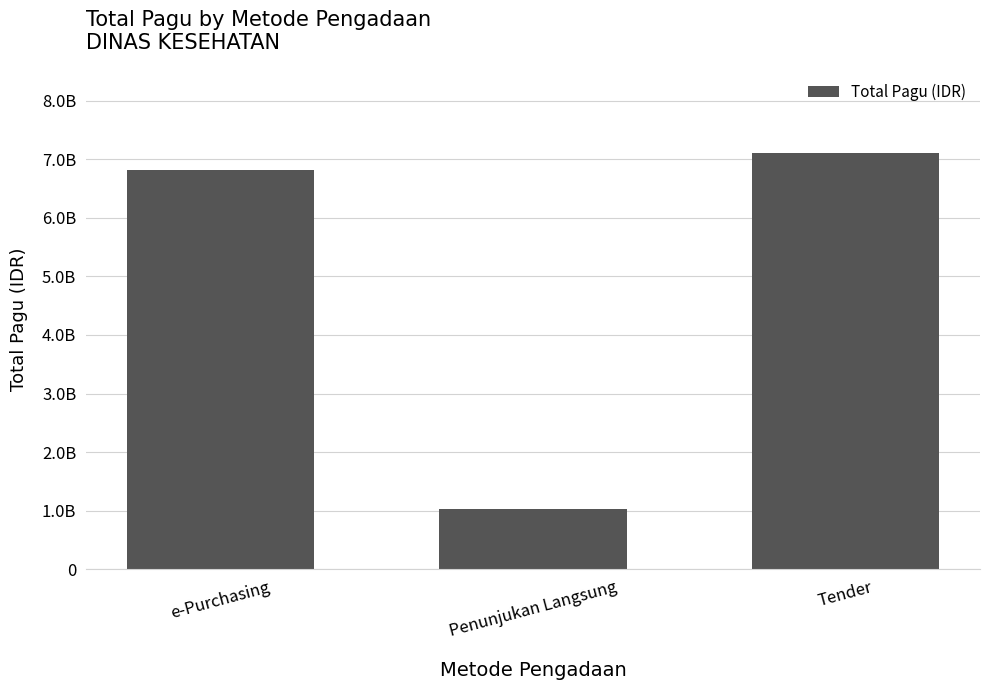

The value at Penunjukan Langsung is 1025400000. True or false?

True